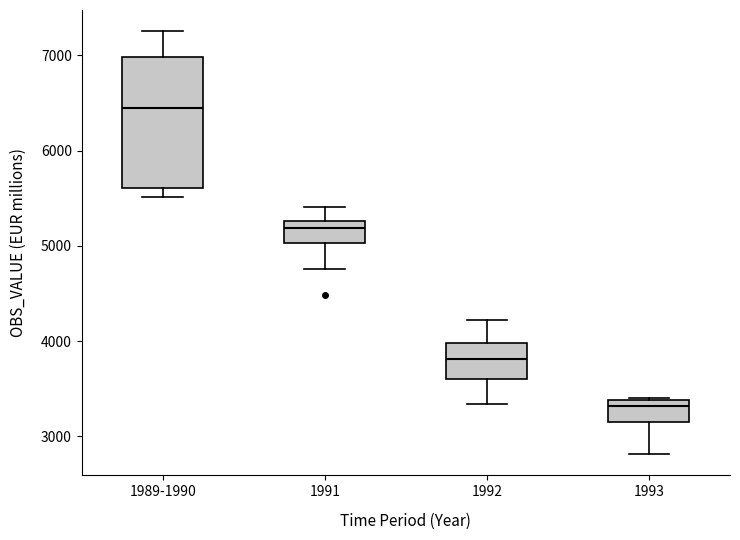

Comparing the boxes themselves (not the whiskers), which one is the tallest?

1989-1990